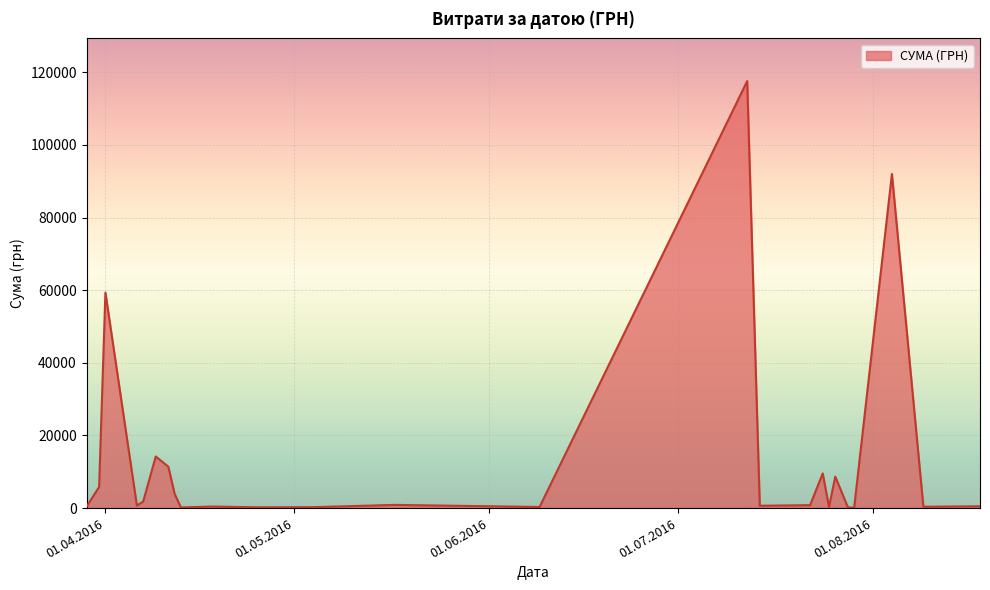

What is the greatest value displayed?

117568.8